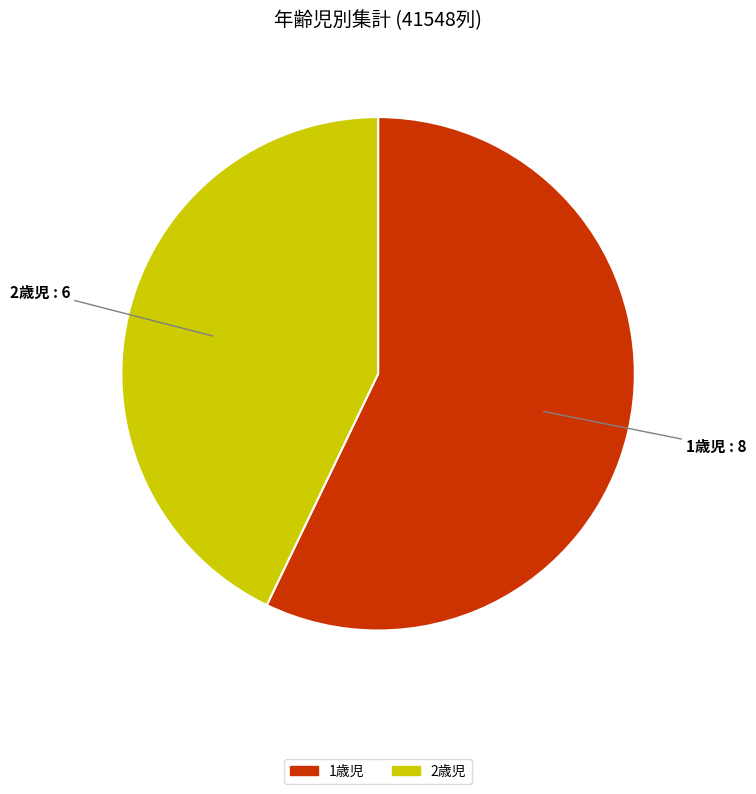

Is there any slice that represents more than half of the pie?

Yes